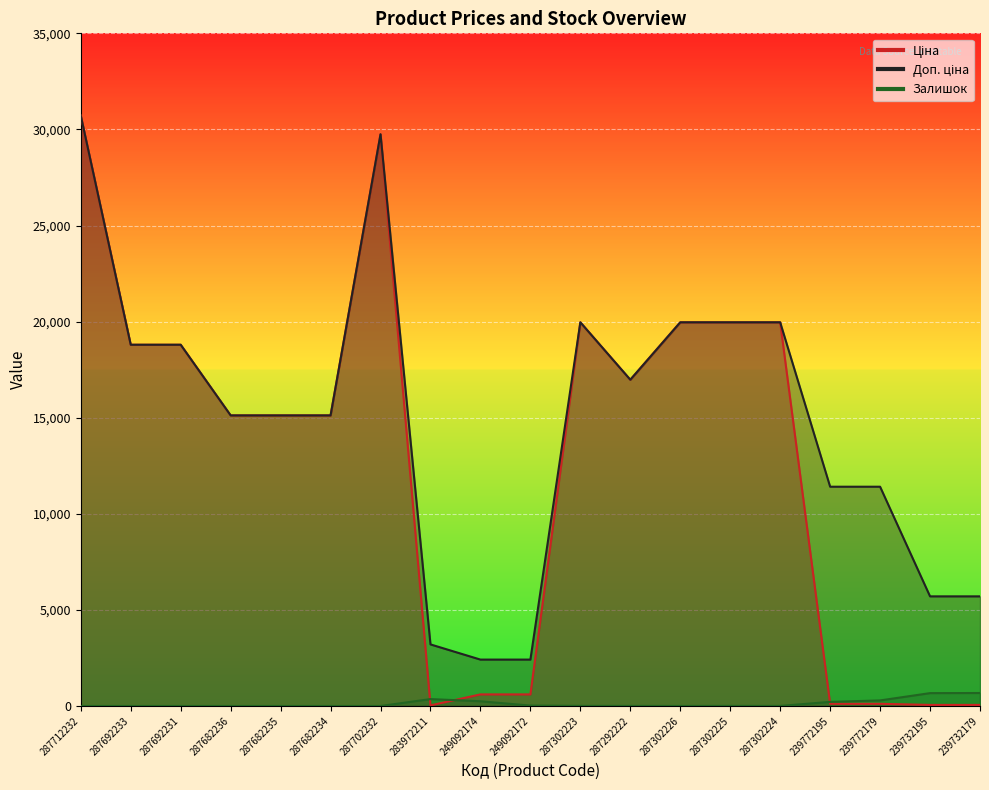

At which label is Ціна closest to 15374?

287682236